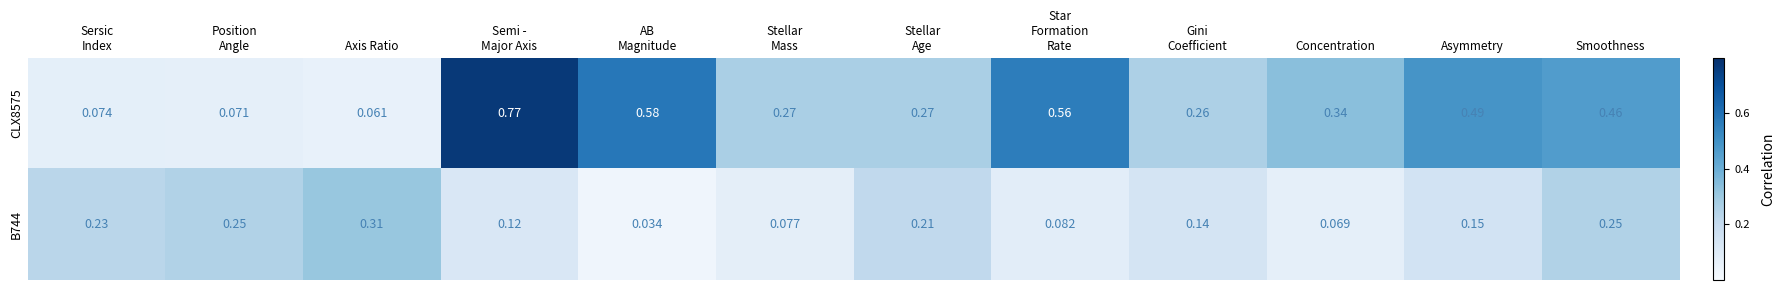

At which label does CLX8575 reach its minimum?

Axis Ratio